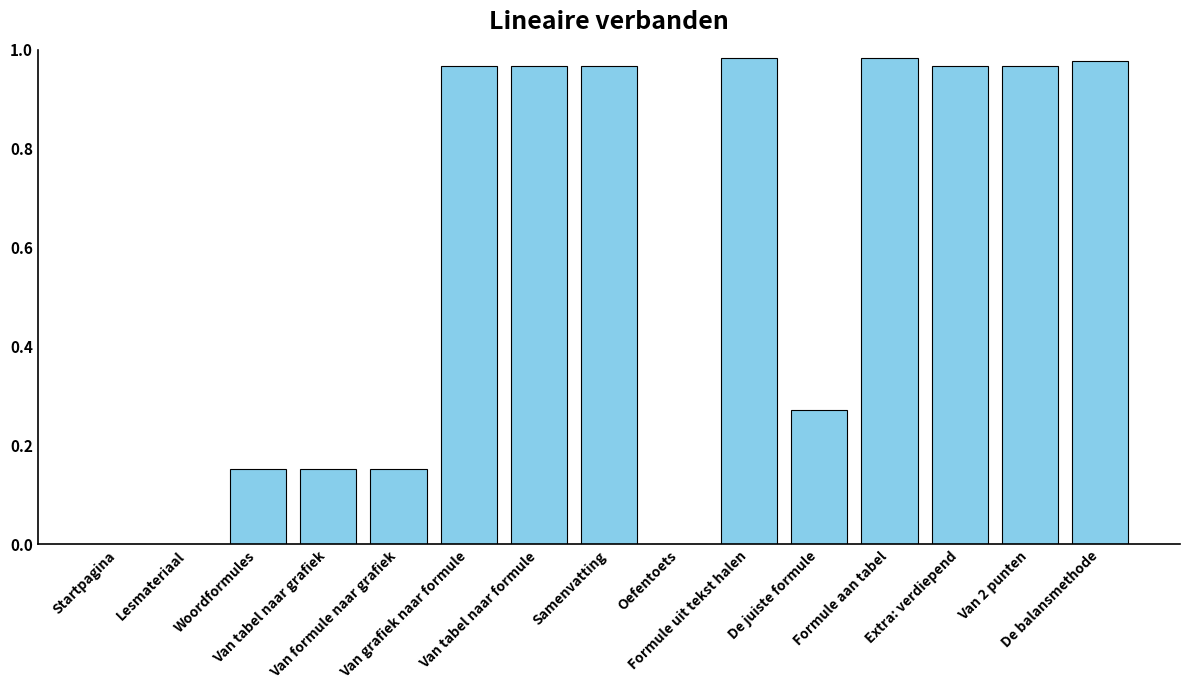

What is the average value?

0.6